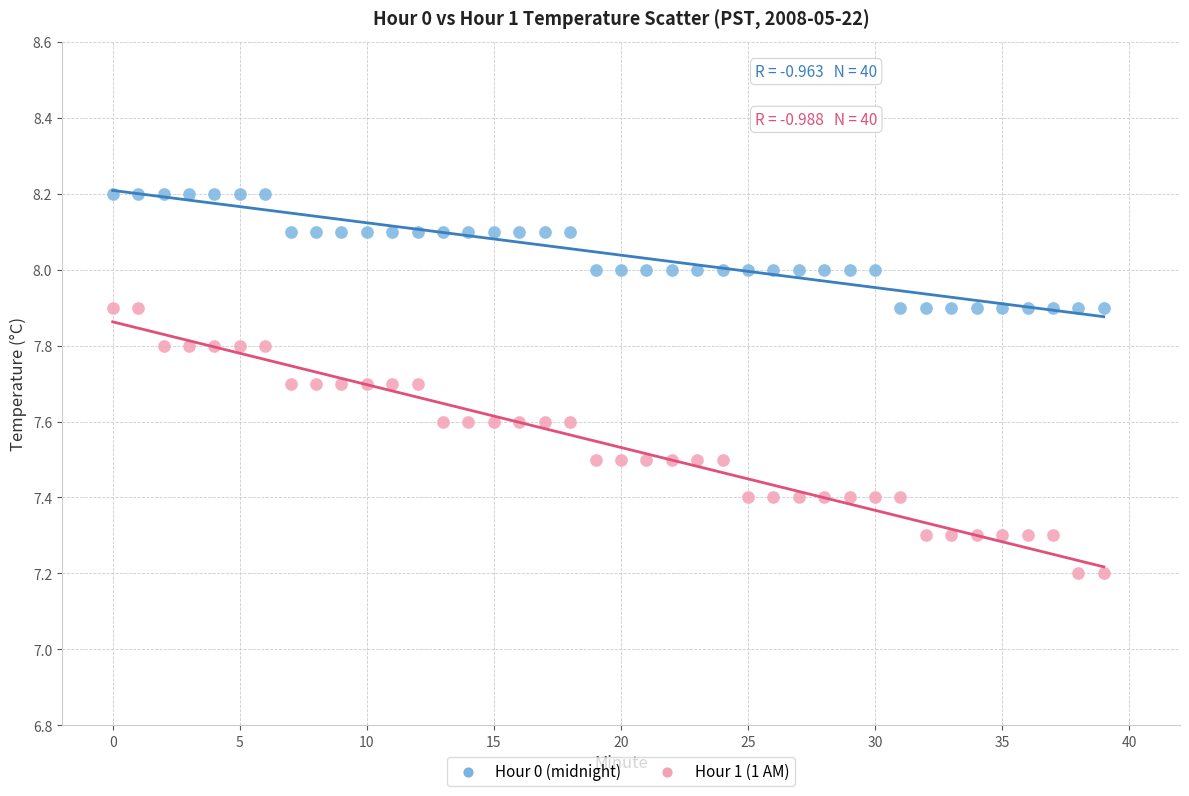

Across all data points, what is the range of Y values (max minus min)?

1.0